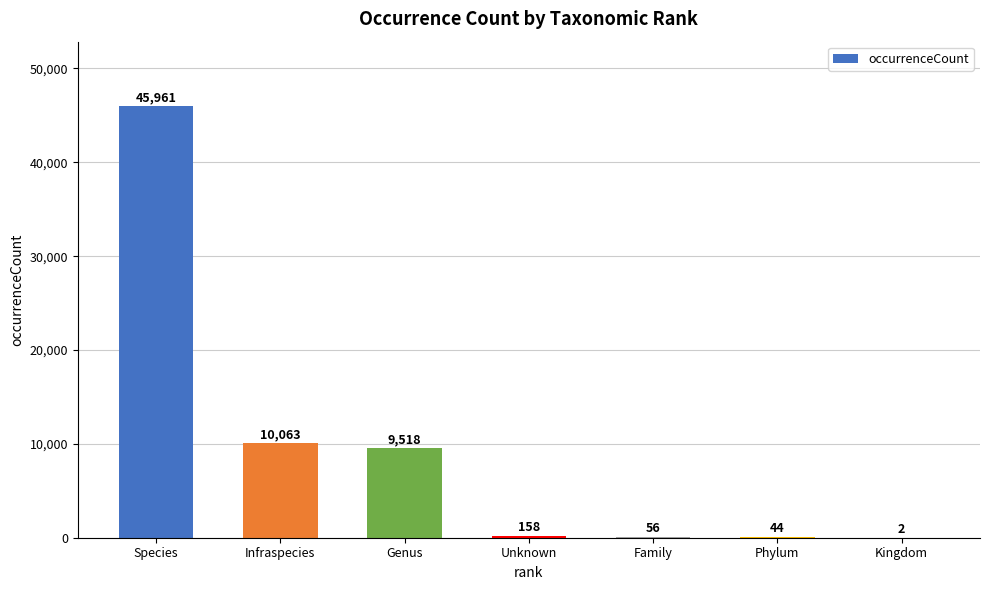

What is the sum of all values?

65802